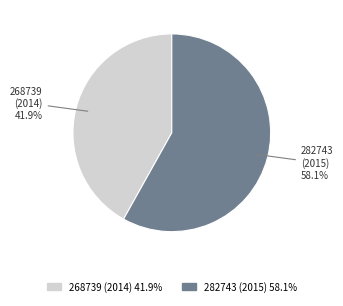

Is there any slice that represents more than half of the pie?

Yes